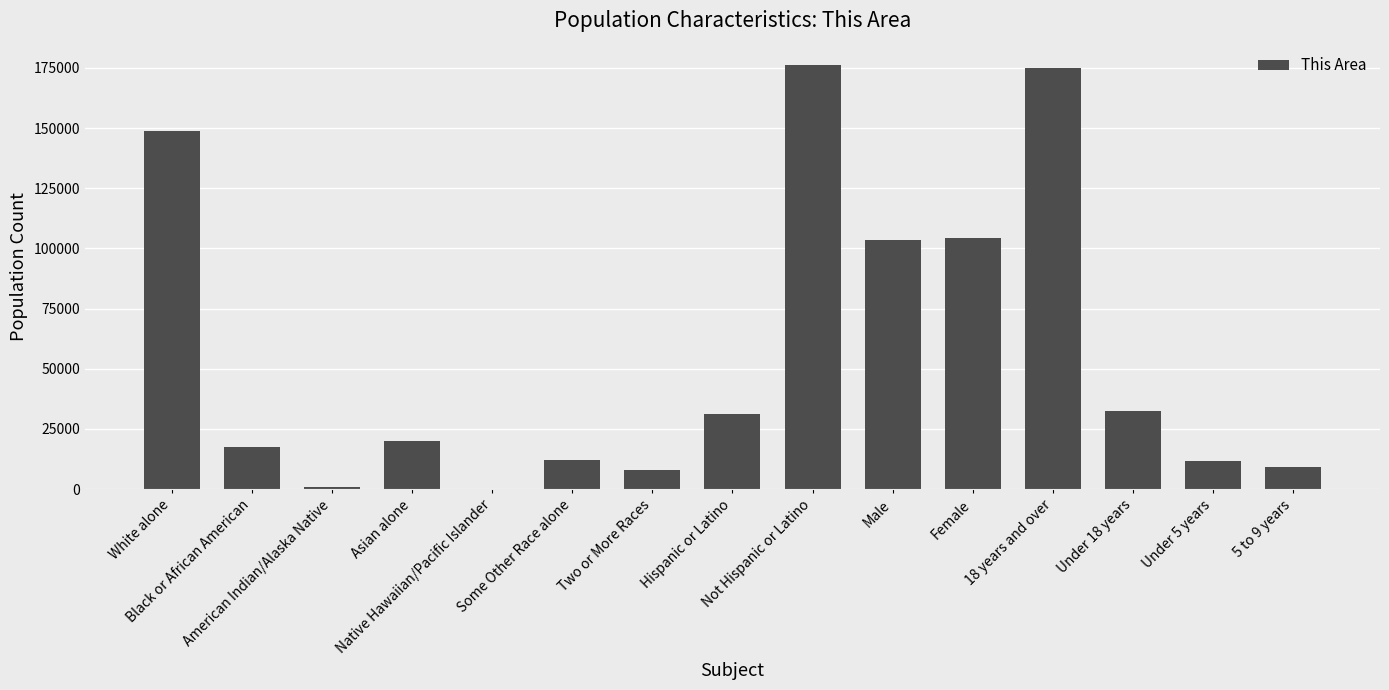

True or false: the data shows 7777 at Two or More Races.

True